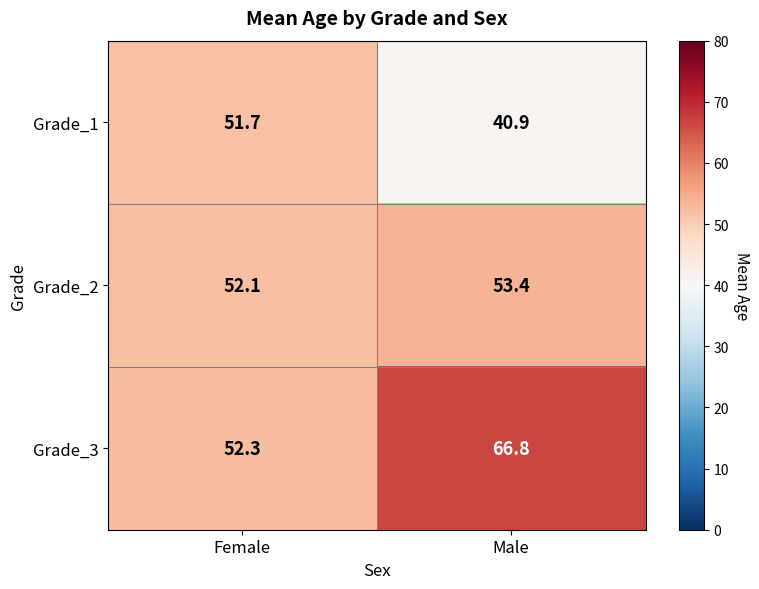

Between Female and Male, which series saw the biggest shift?

Grade_3